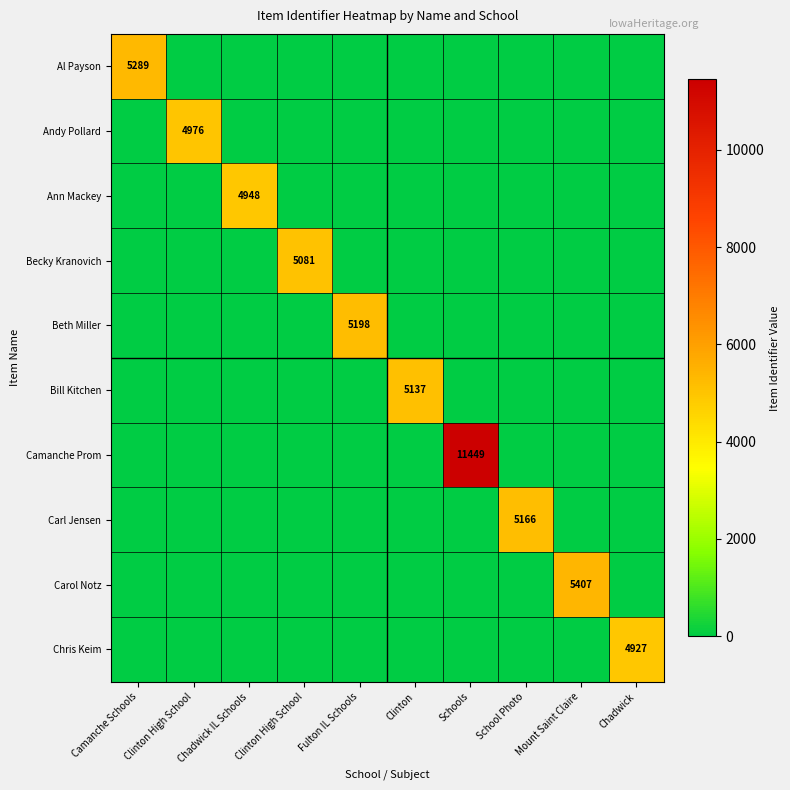

What is the average value of the Beth Miller series?

520